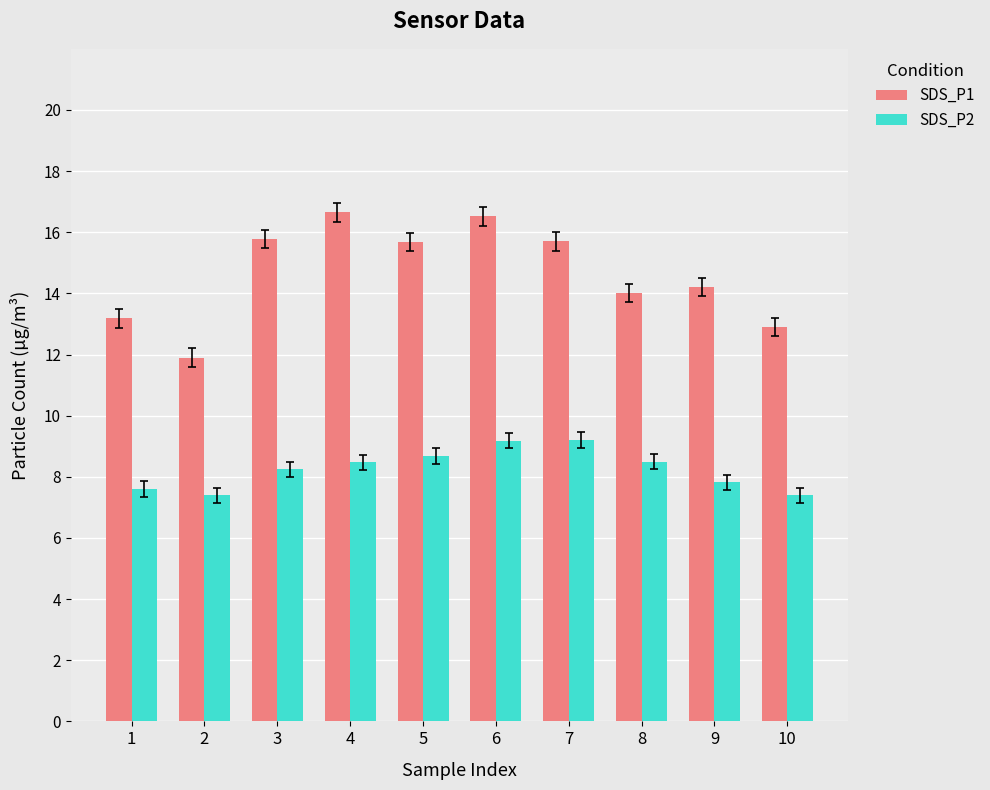

Is it true that SDS_P1 equals 20.7 at 1?

False